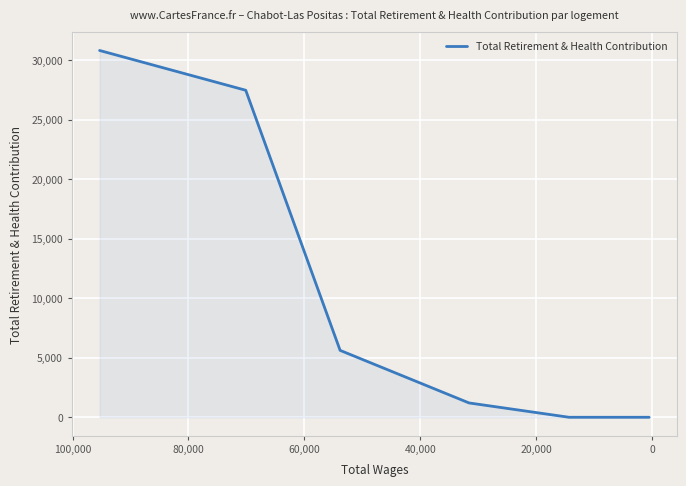

The value at 100,000 is 0. True or false?

True